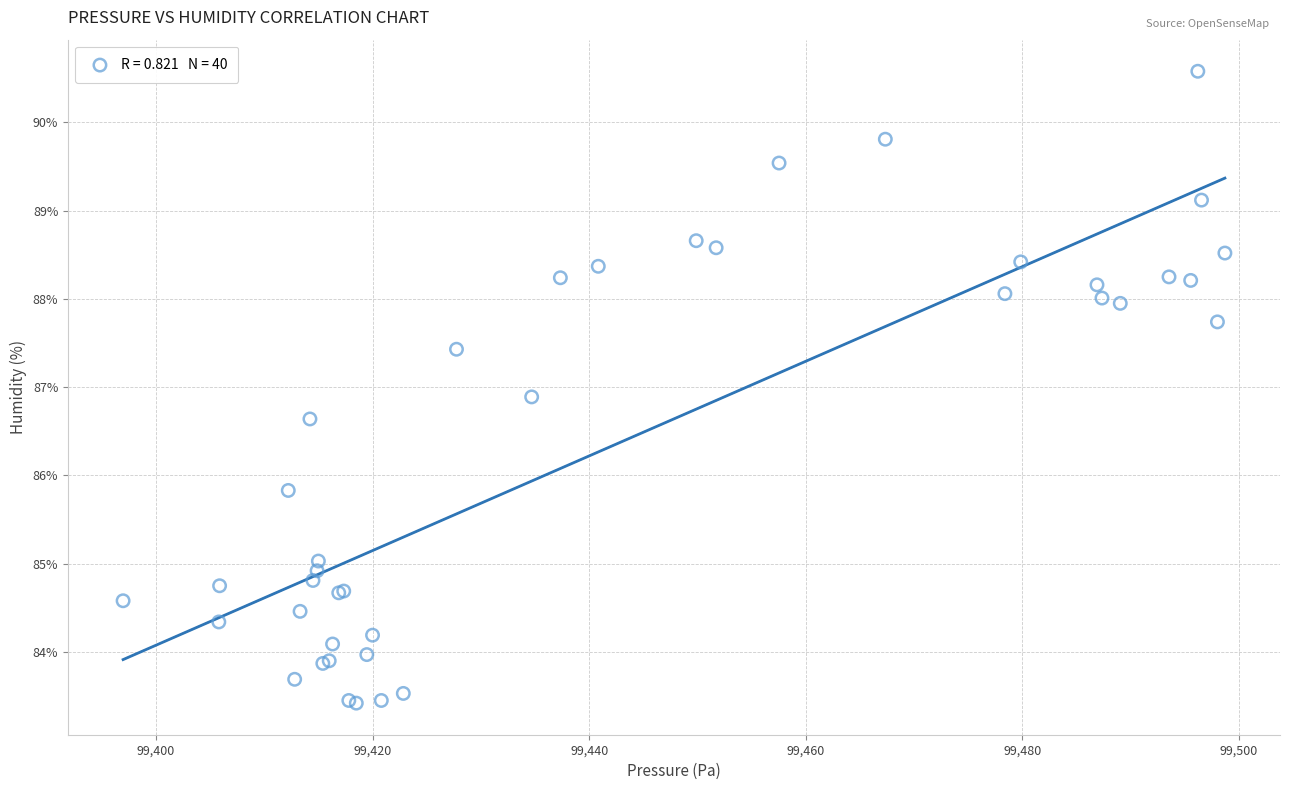

What Y value in the scatter plot is closest to 87?

86.9